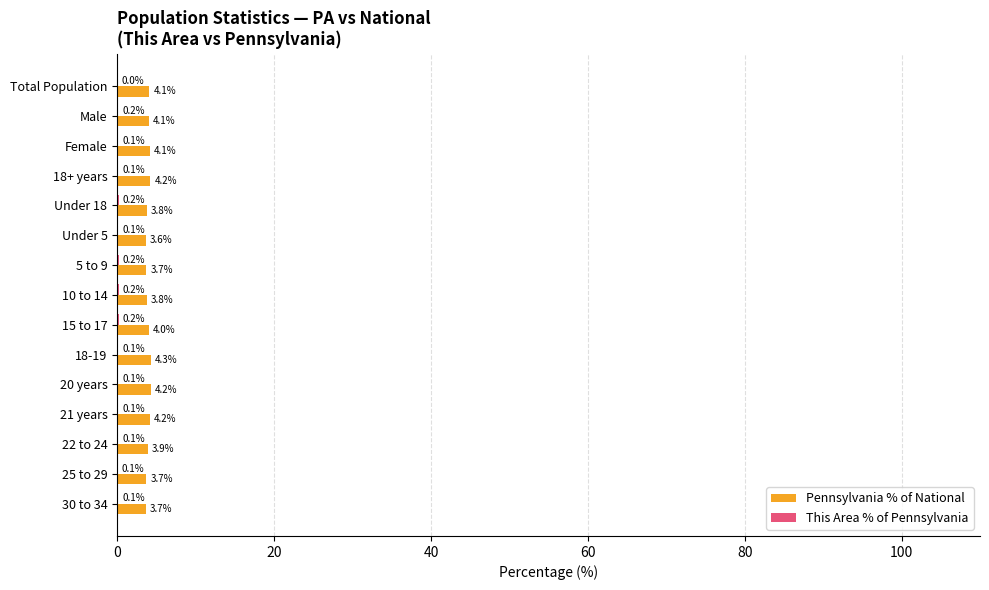

Which series changed the most between 21 years and 25 to 29?

Pennsylvania % of National